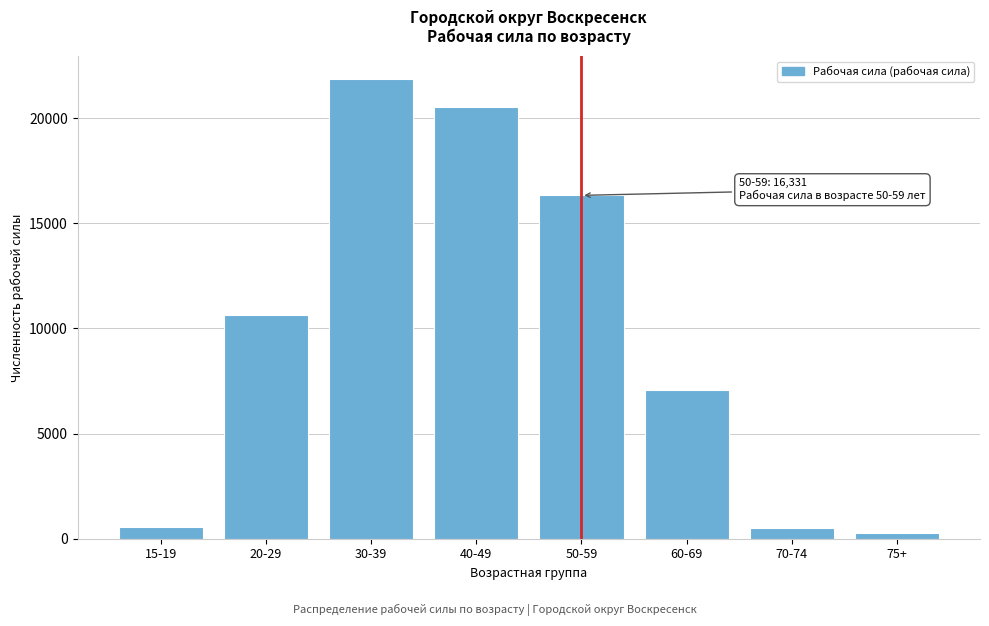

The value at 20-29 is 5063. True or false?

False